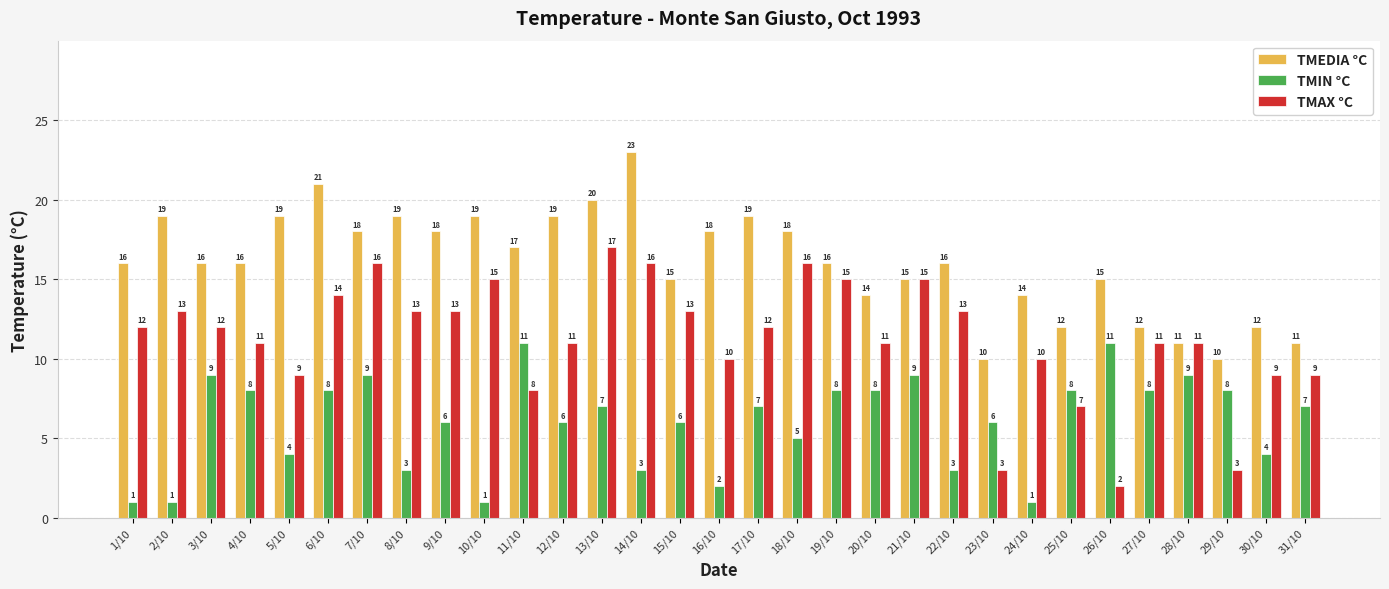

How many categories are shown in the chart?

31